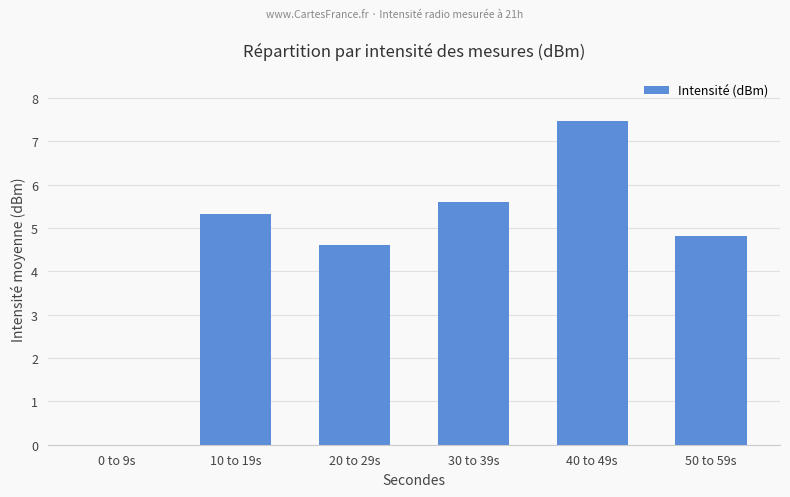

Reading left to right, transcribe all the data shown in this chart.

0.0	5.3	4.6	5.6	7.5	4.8